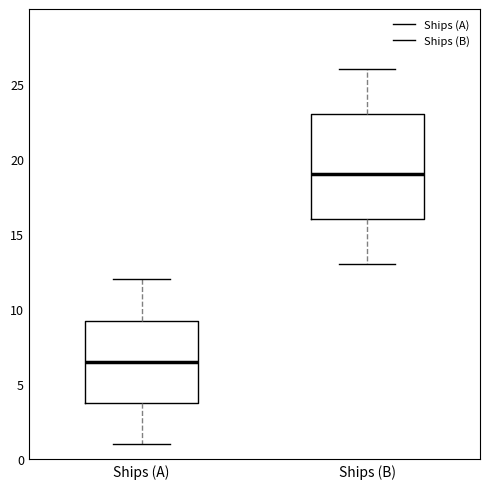

Where is the lower edge of the box for Ships (B) on the y-axis? The values are not printed on the chart, so give them approximately, as read against the axis.

16.0